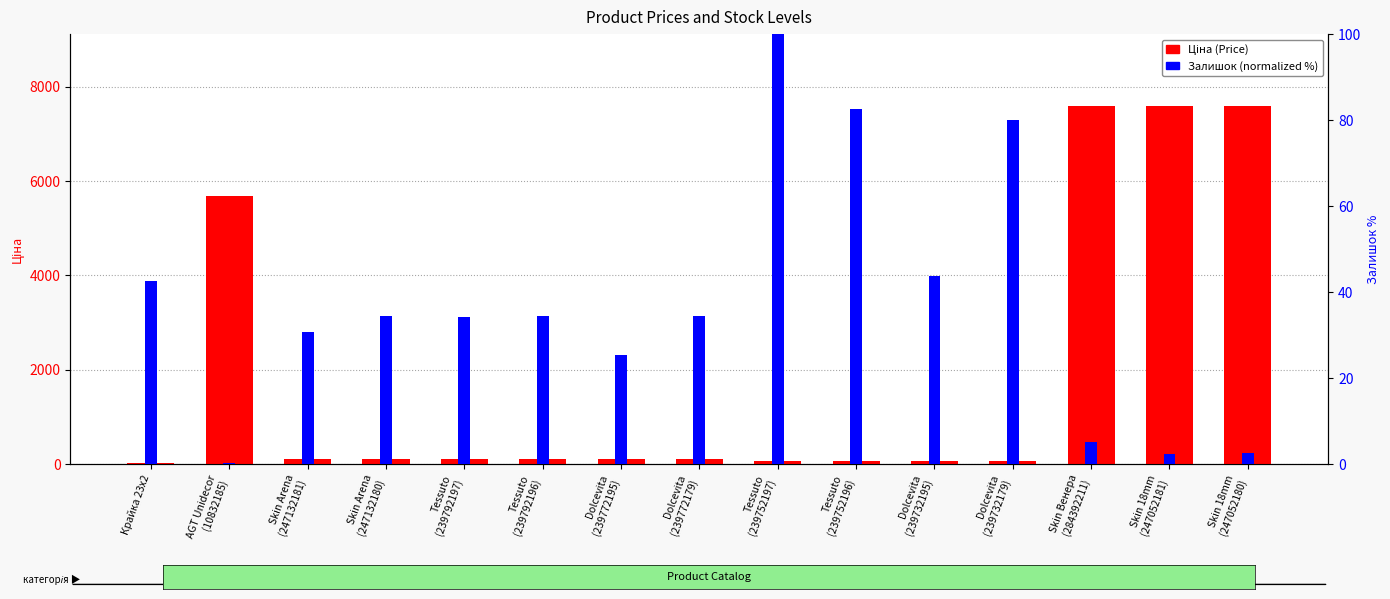

The value of Залишок (norm %) at Tessuto
(239752196) is 141.5. True or false?

False